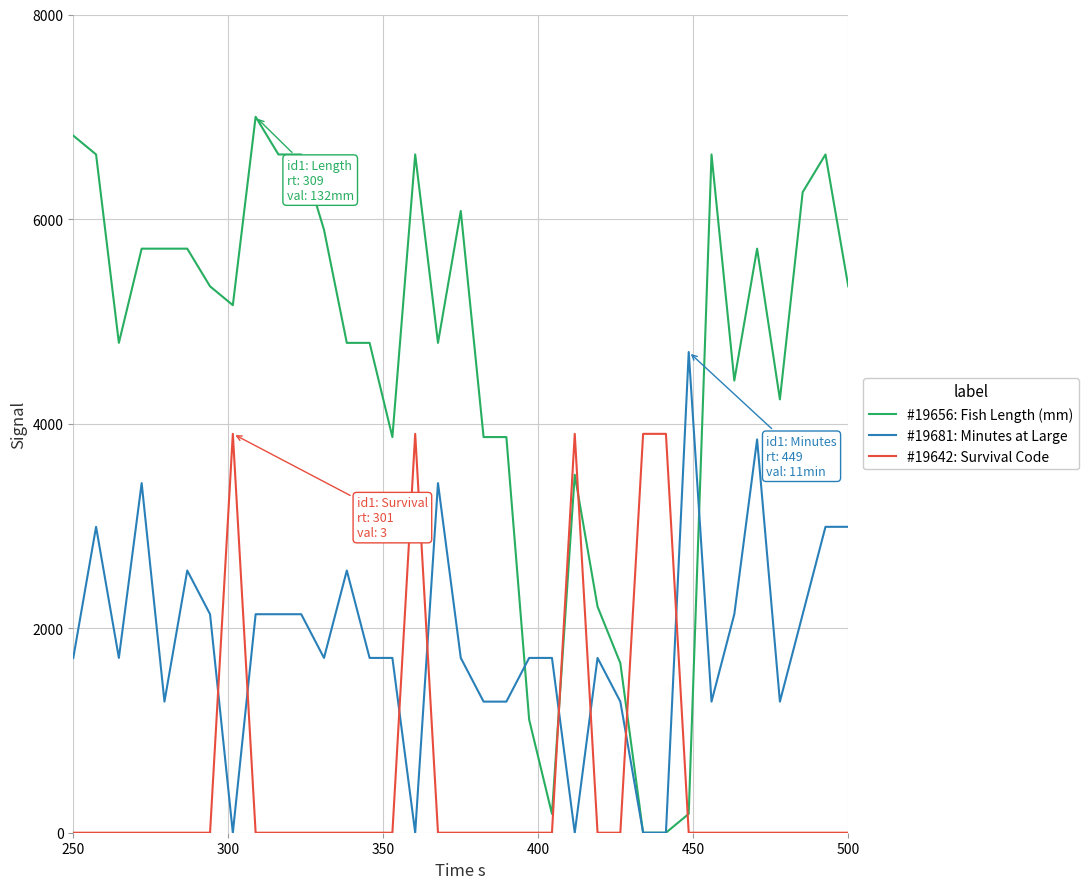

List the series in order of their overall mean, highest first.

#19656: Fish Length (mm), #19681: Minutes at Large, #19642: Survival Code